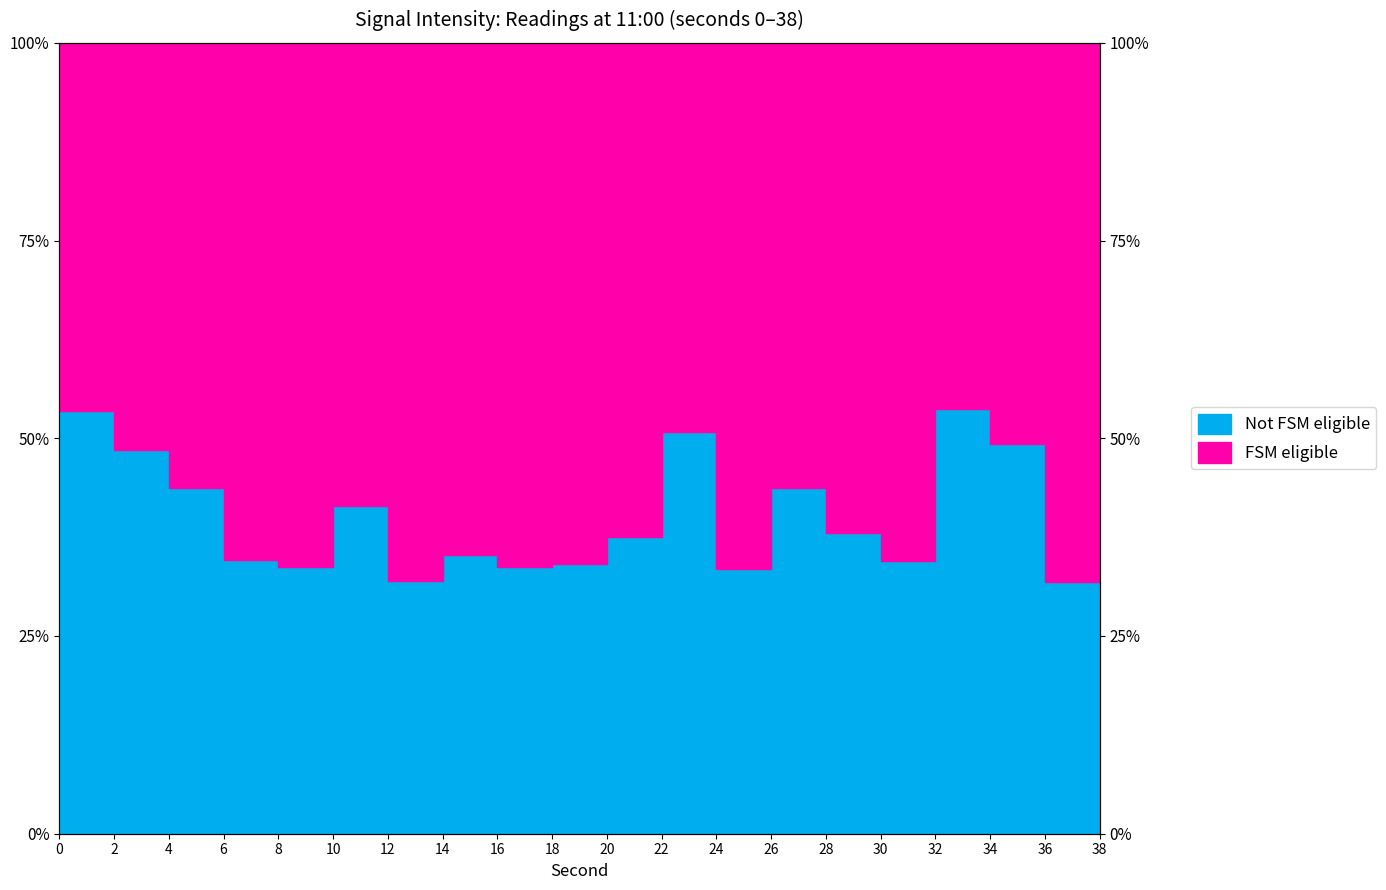

Reading left to right, what are all the values shown in this chart?

53.5	48.5	43.8	34.6	33.7	41.5	32.0	35.2	33.8	34.1	37.5	50.7	33.4	43.7	38.1	34.5	53.7	49.3	31.8	35.7